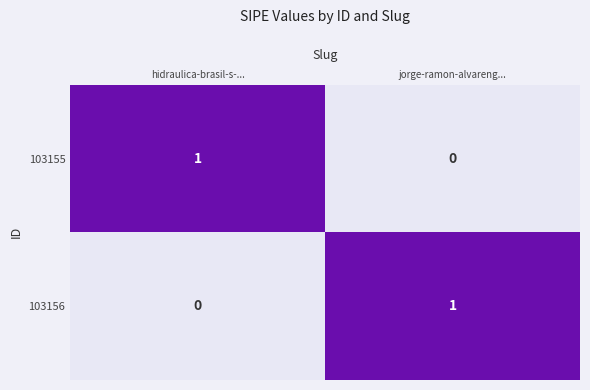

What is the maximum value shown in the chart?

1